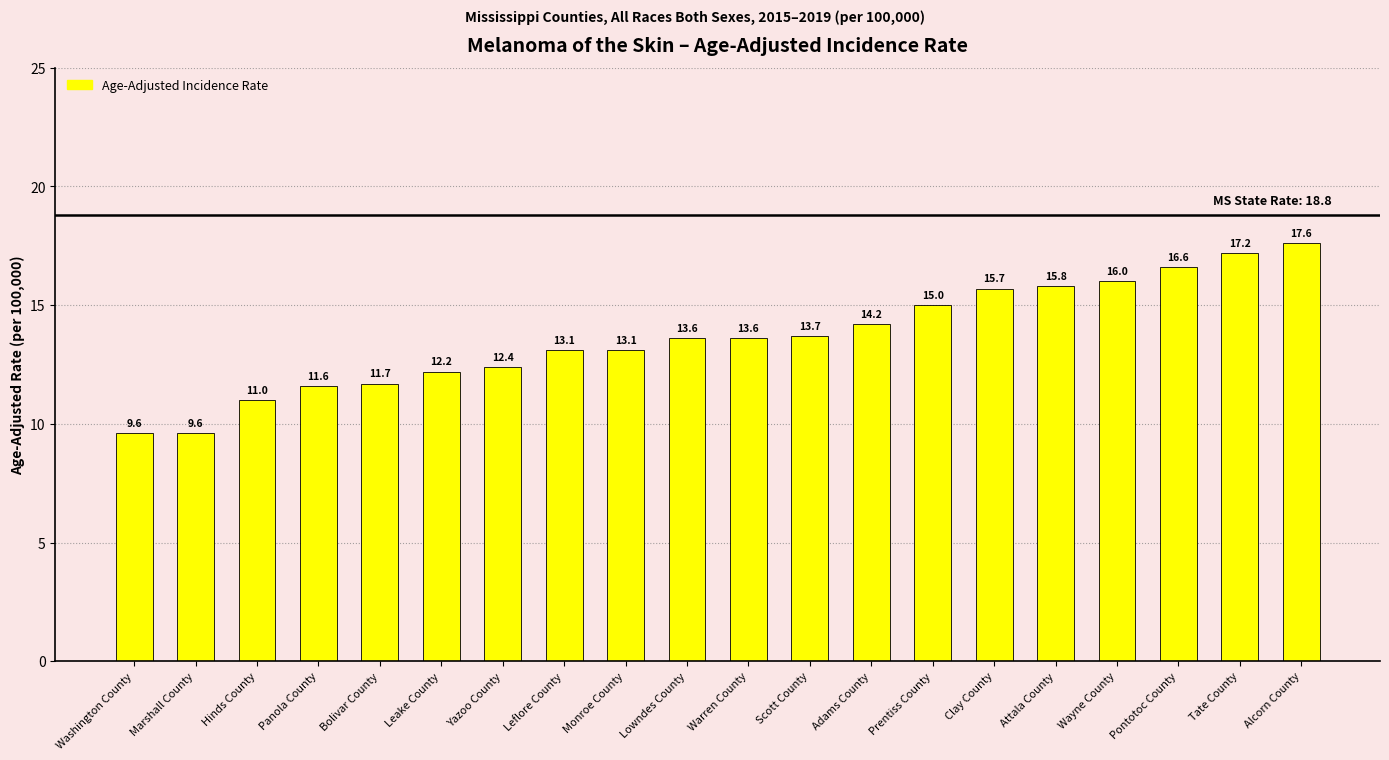

What is the sum of all values?

273.3